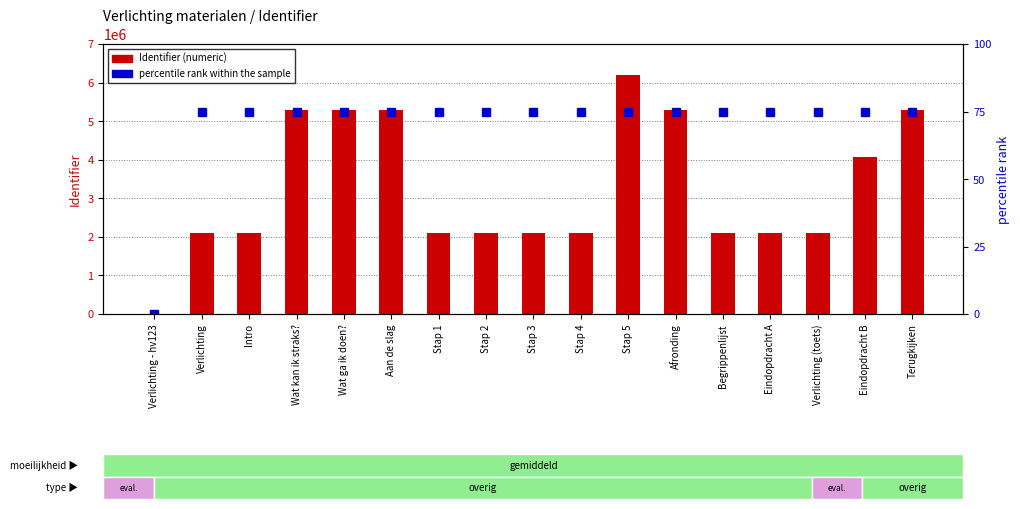

Which series has the largest total across all categories?

Identifier